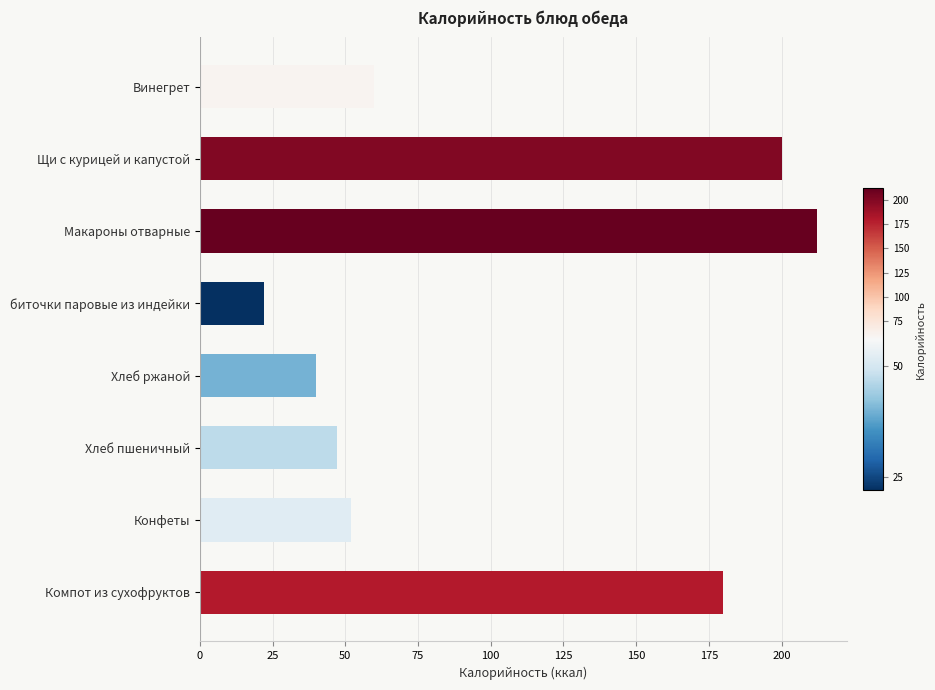

What is the approximate value at биточки паровые из индейки?

22